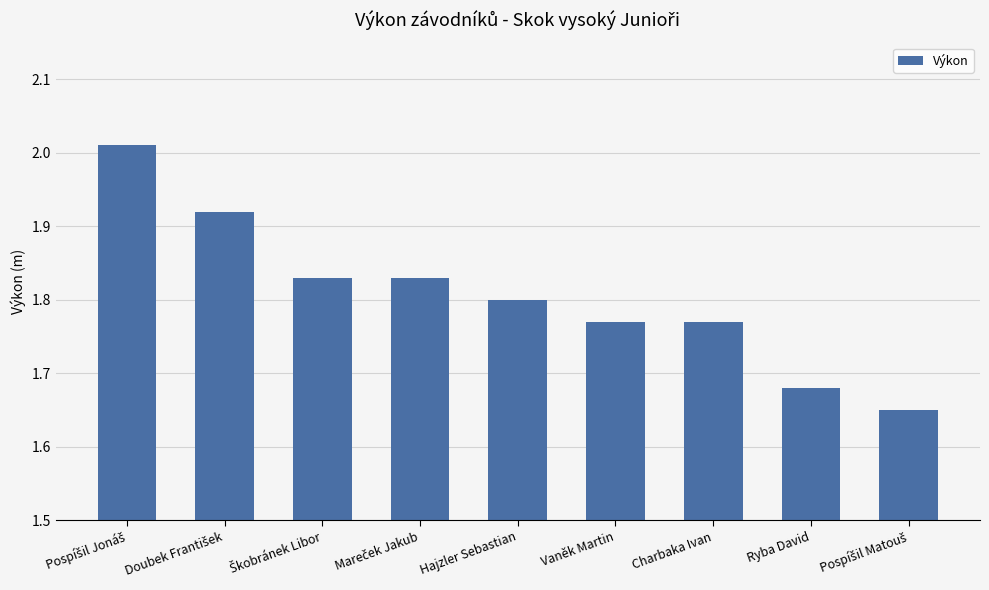

What is the label of the 7th bar from the left?

Charbaka Ivan